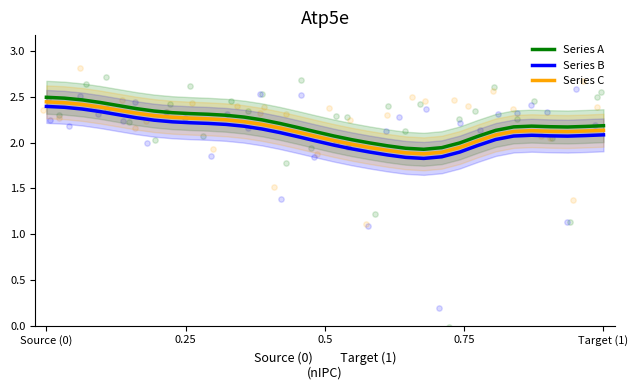

Which series contains the highest Y value?

Series A